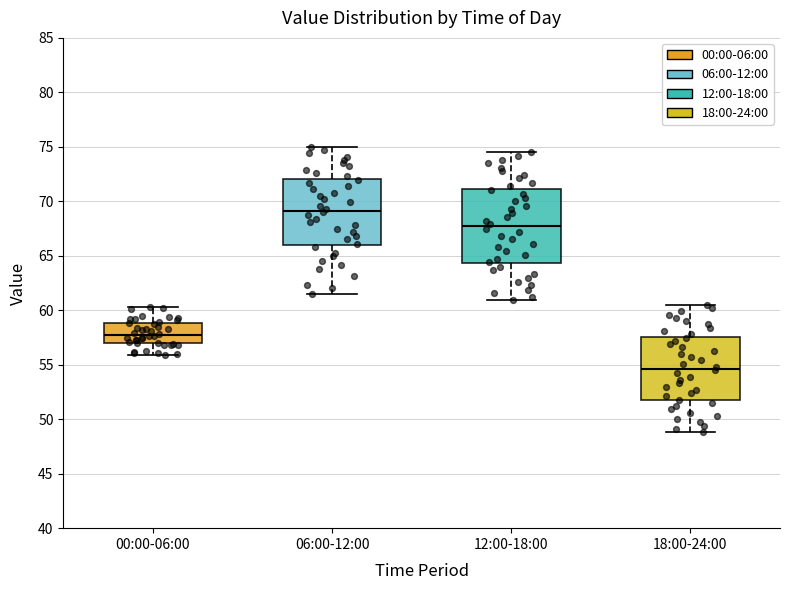

Comparing the boxes themselves (not the whiskers), which one is the tallest?

12:00-18:00